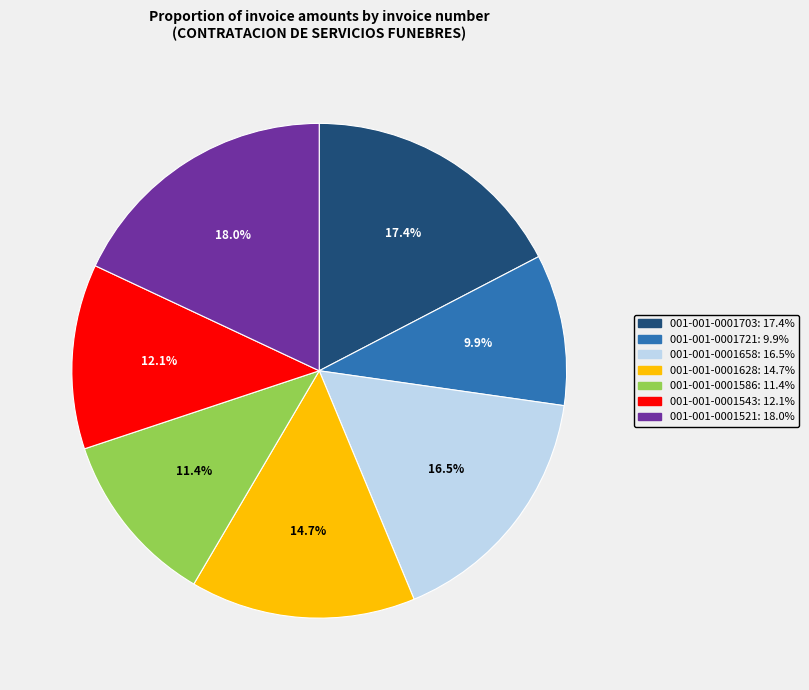

How many segments does this pie chart have?

7